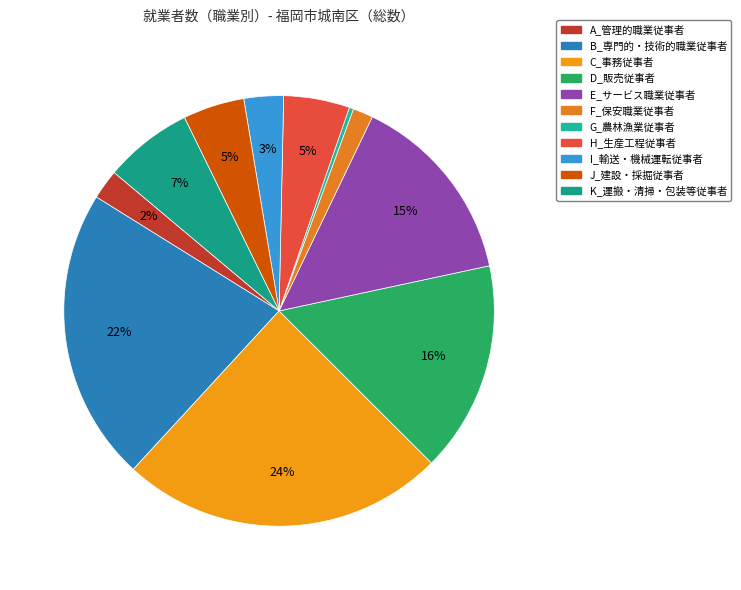

How many segments does this pie chart have?

11